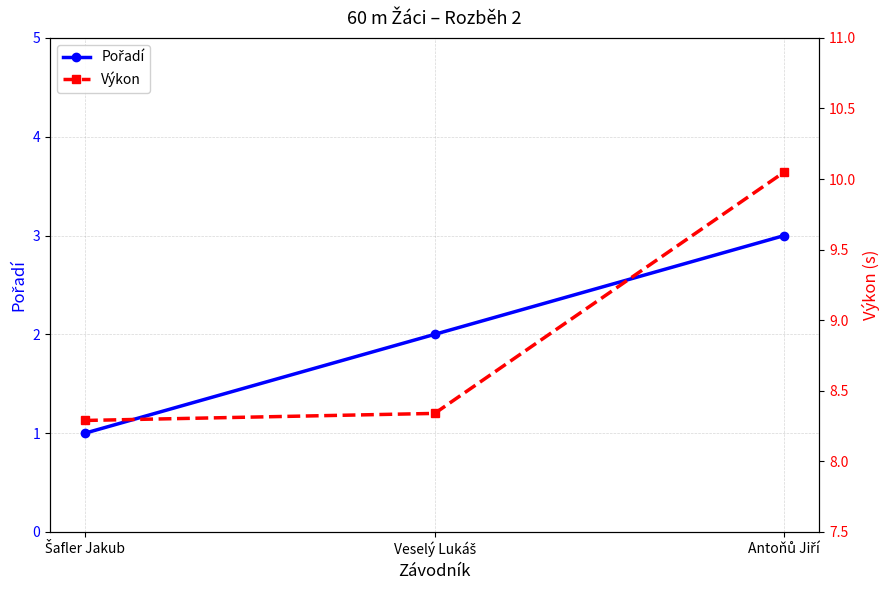

Is the value of Pořadí at Šafler Jakub greater than the value of Výkon at Veselý Lukáš?

No